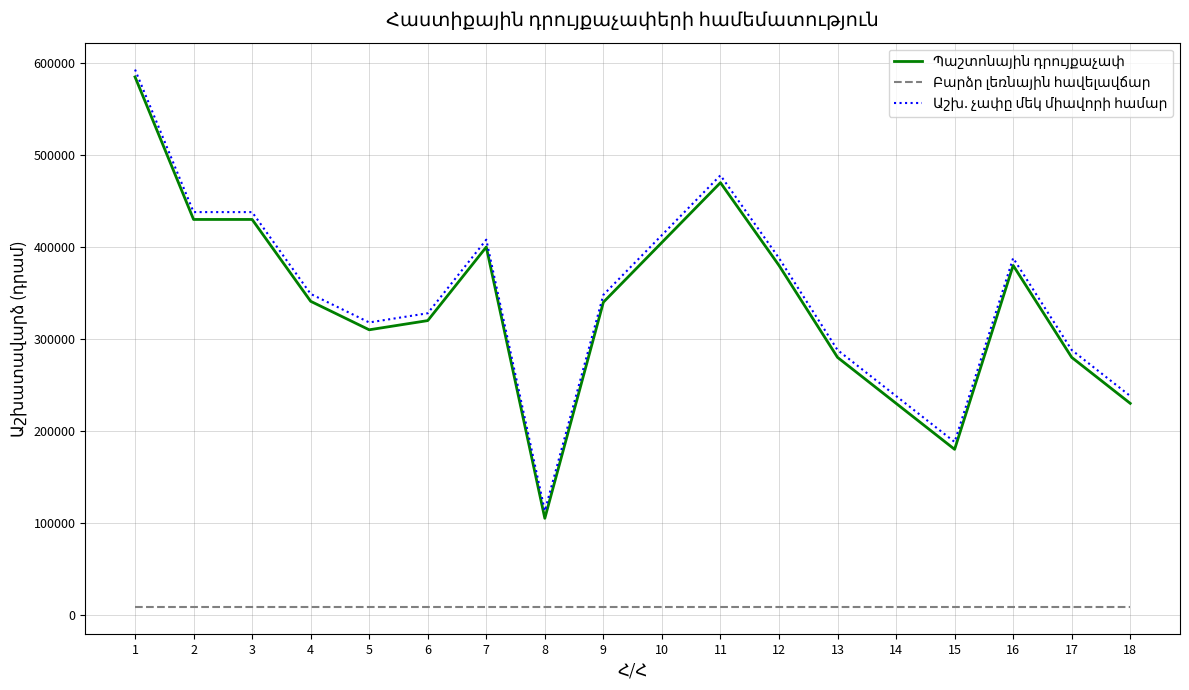

At which label does Պաշտոնային դրույքաչափ first exceed 341000?

1